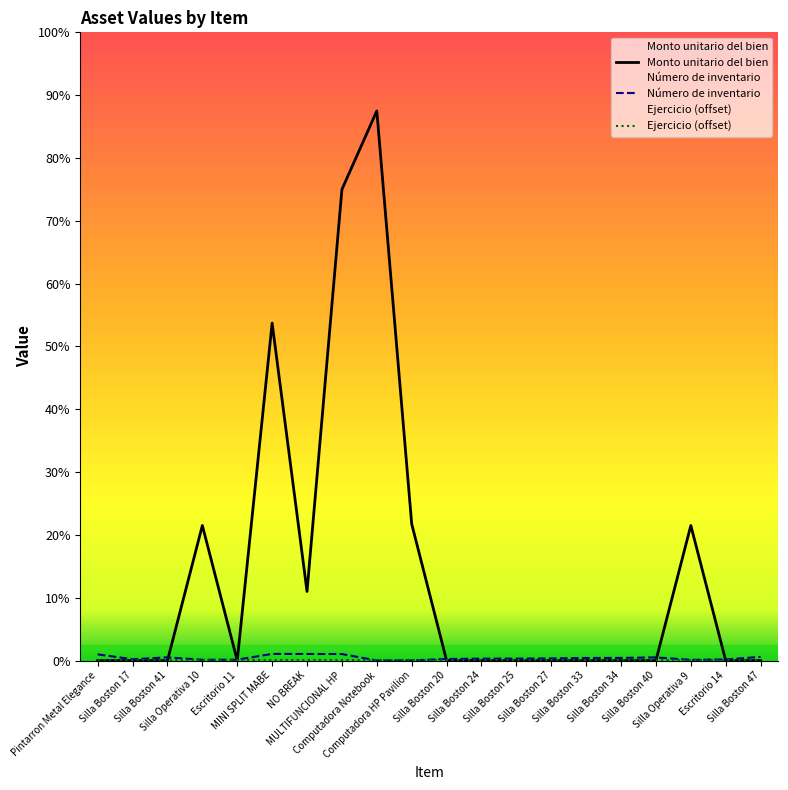

Count the number of categories in the chart.

20